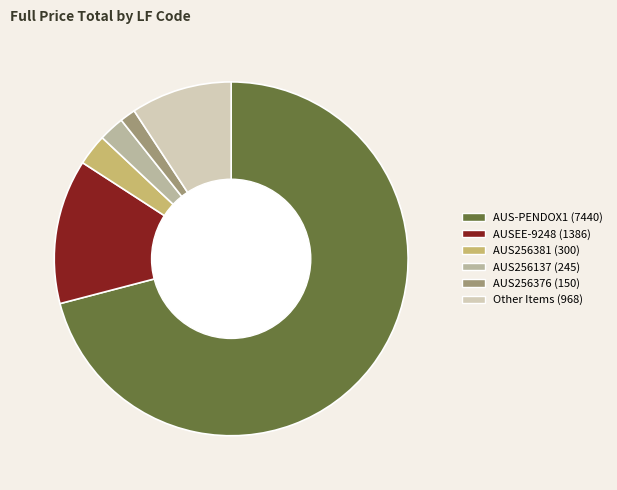

Is there any slice that represents more than half of the pie?

Yes